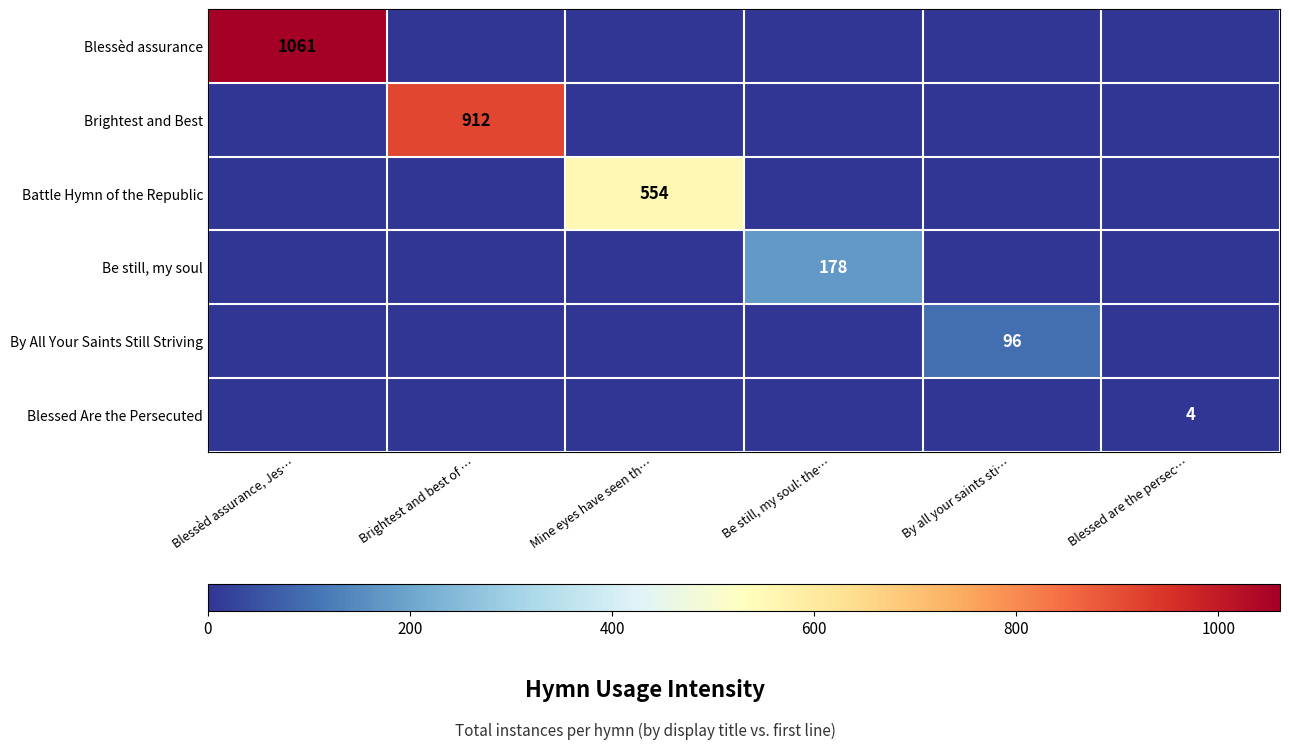

True or false: Blessed Are the Persecuted has a value of 1 at Blessed are the persec….

False